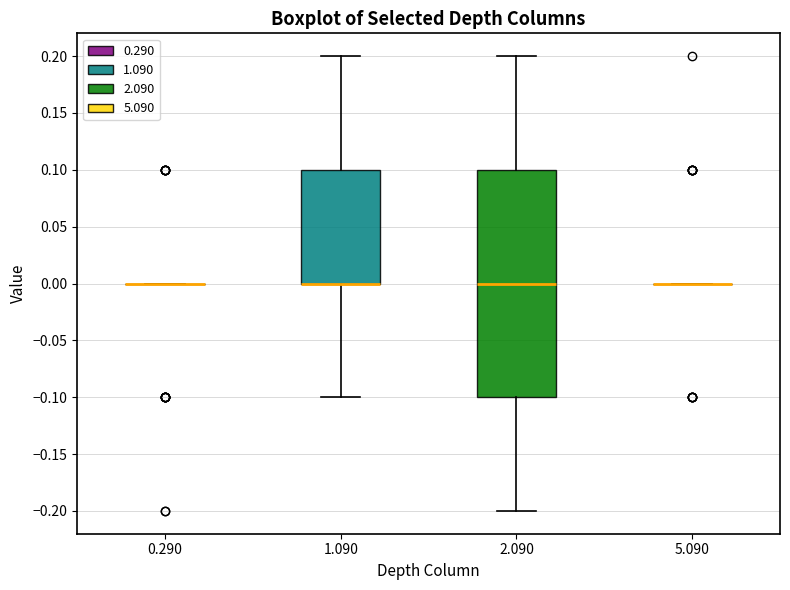

Reading left to right, transcribe this box plot: for each box, give where its median line is, the range the box spans, and where its two whiskers end, as read against the y-axis. The values are not printed on the chart, so give them approximately, as read against the axis.

0.290: box collapsed to a line at 0.0, whiskers 0.0 to 0.0
1.090: median 0.0 (drawn on the box's lower edge), box 0.0 to 0.1, whiskers -0.1 to 0.2
2.090: median 0.0, box -0.1 to 0.1, whiskers -0.2 to 0.2
5.090: box collapsed to a line at 0.0, whiskers 0.0 to 0.0